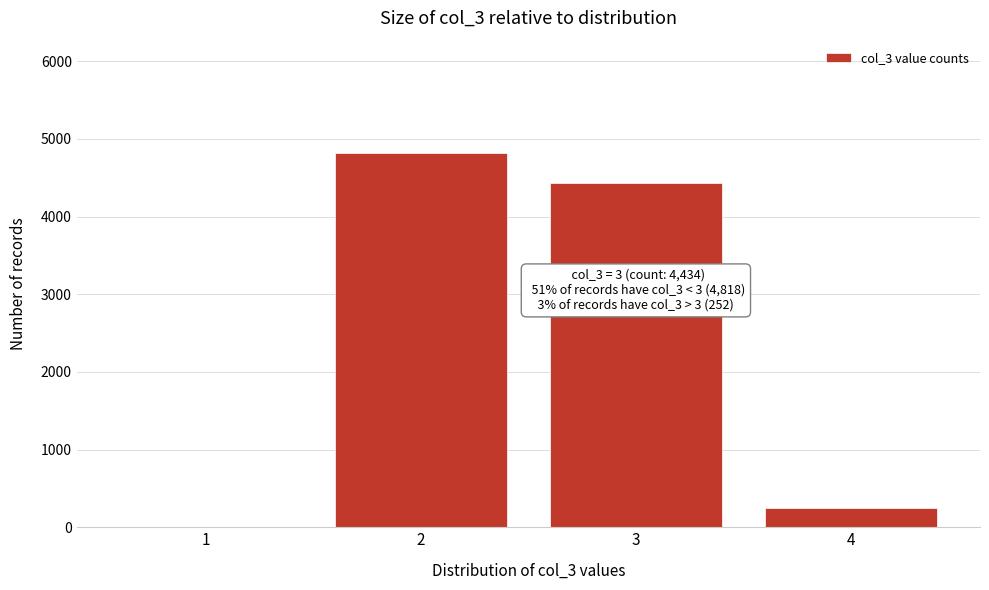

Reading left to right, what are all the values shown in this chart?

1=0	2=4818	3=4434	4=252